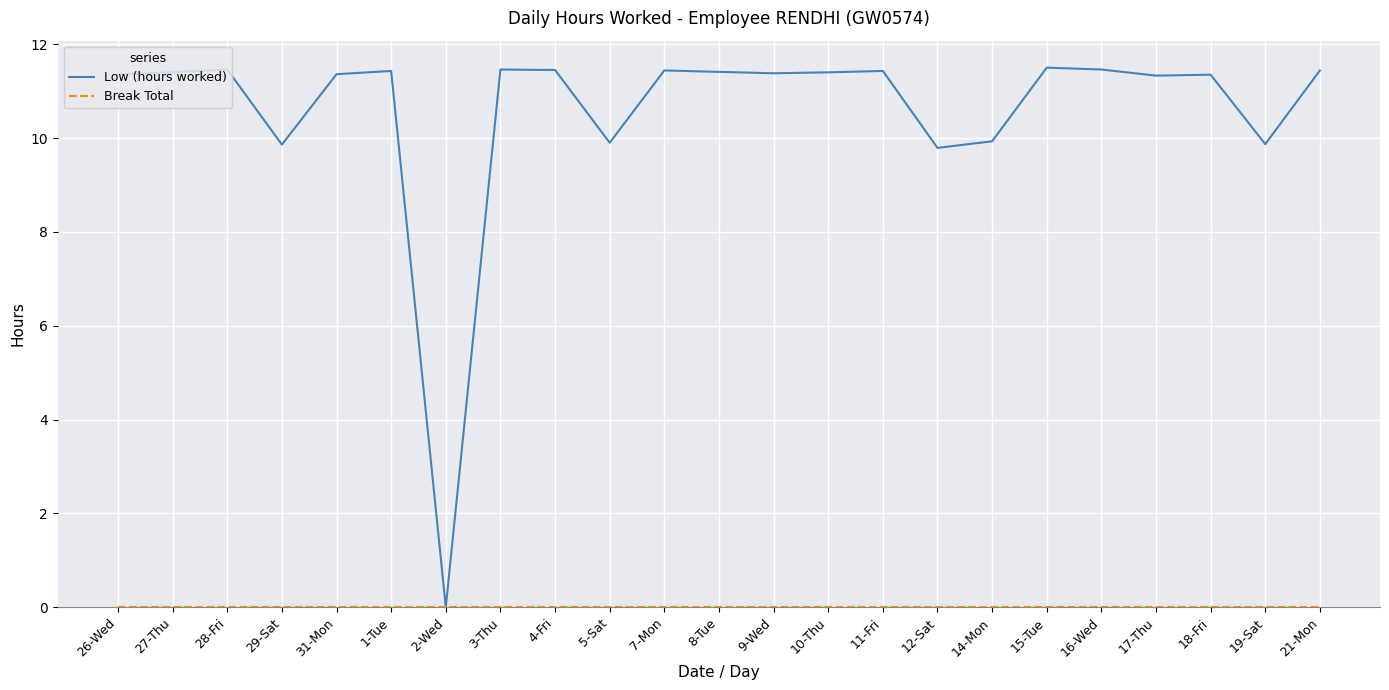

What position from the left is 5-Sat?

10